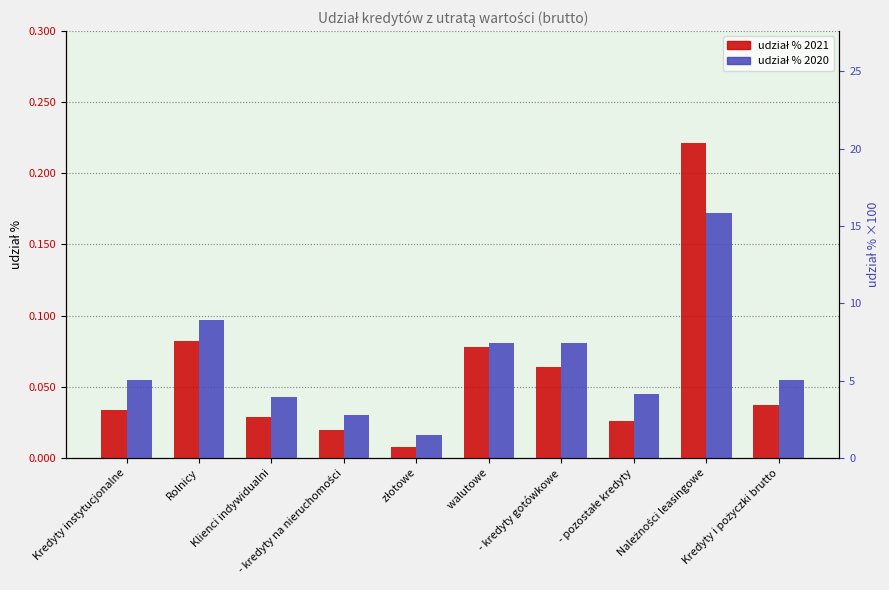

The udział % 2020 series shows 0.1 at - kredyty gotówkowe. True or false?

True